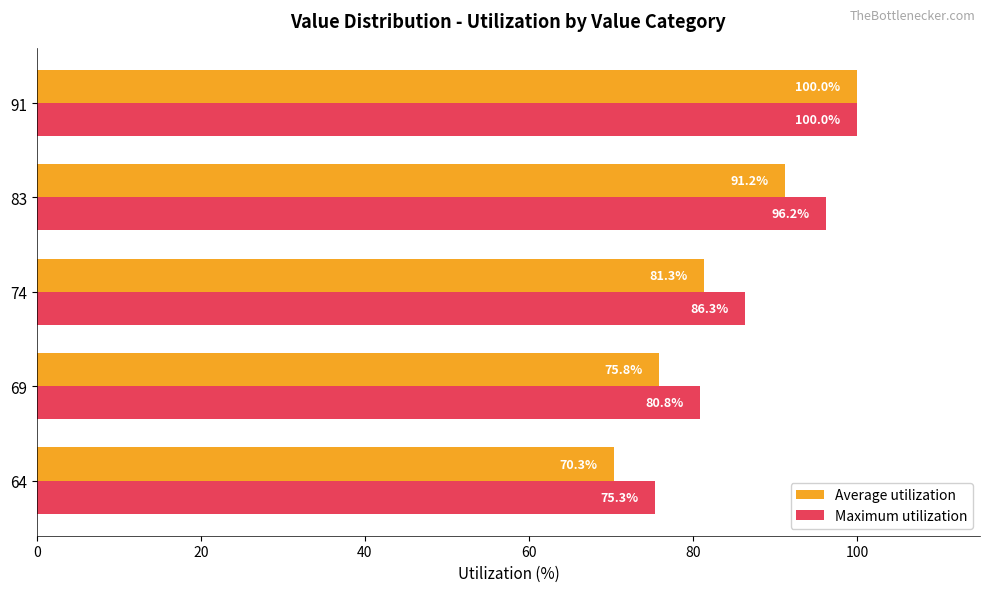

Is it true that Maximum utilization equals 80.8 at 69?

True